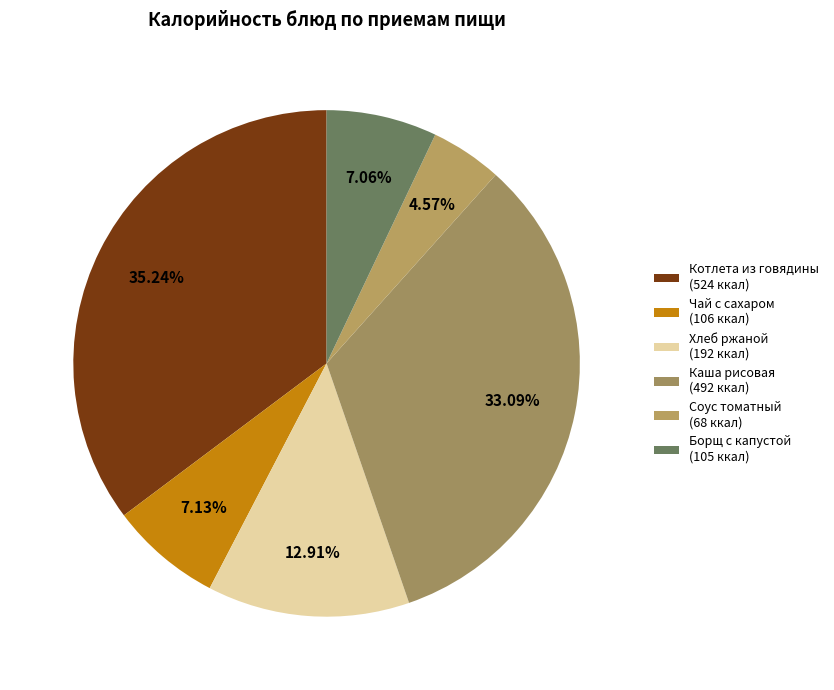

Count the number of slices in the pie.

6